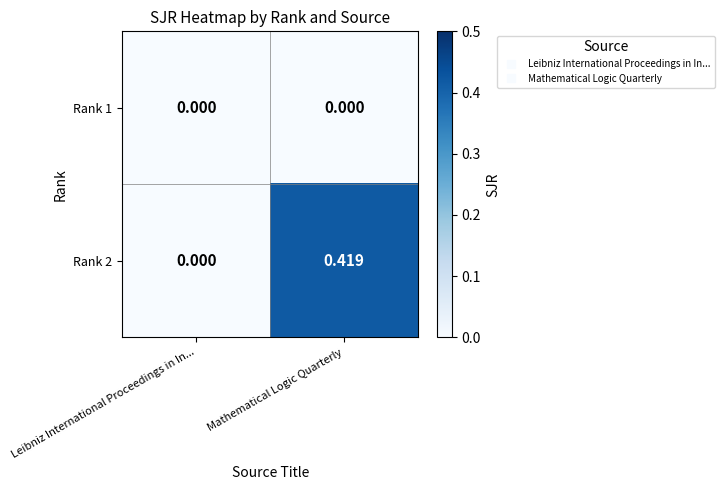

Rank the categories by Rank 2 value from lowest to highest.

Leibniz International Proceedings in In..., Mathematical Logic Quarterly